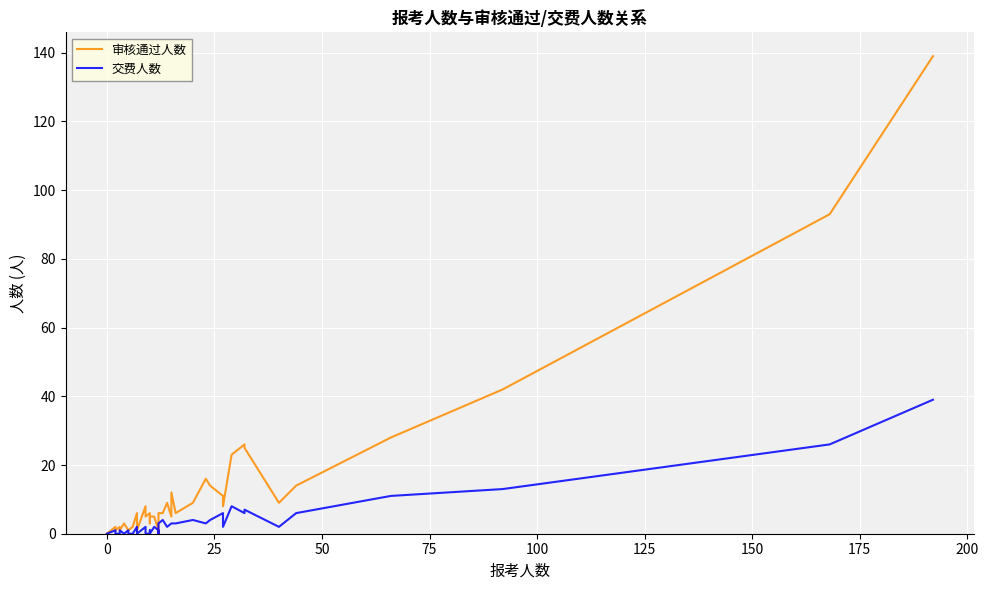

Which series has the largest range (max minus min)?

审核通过人数